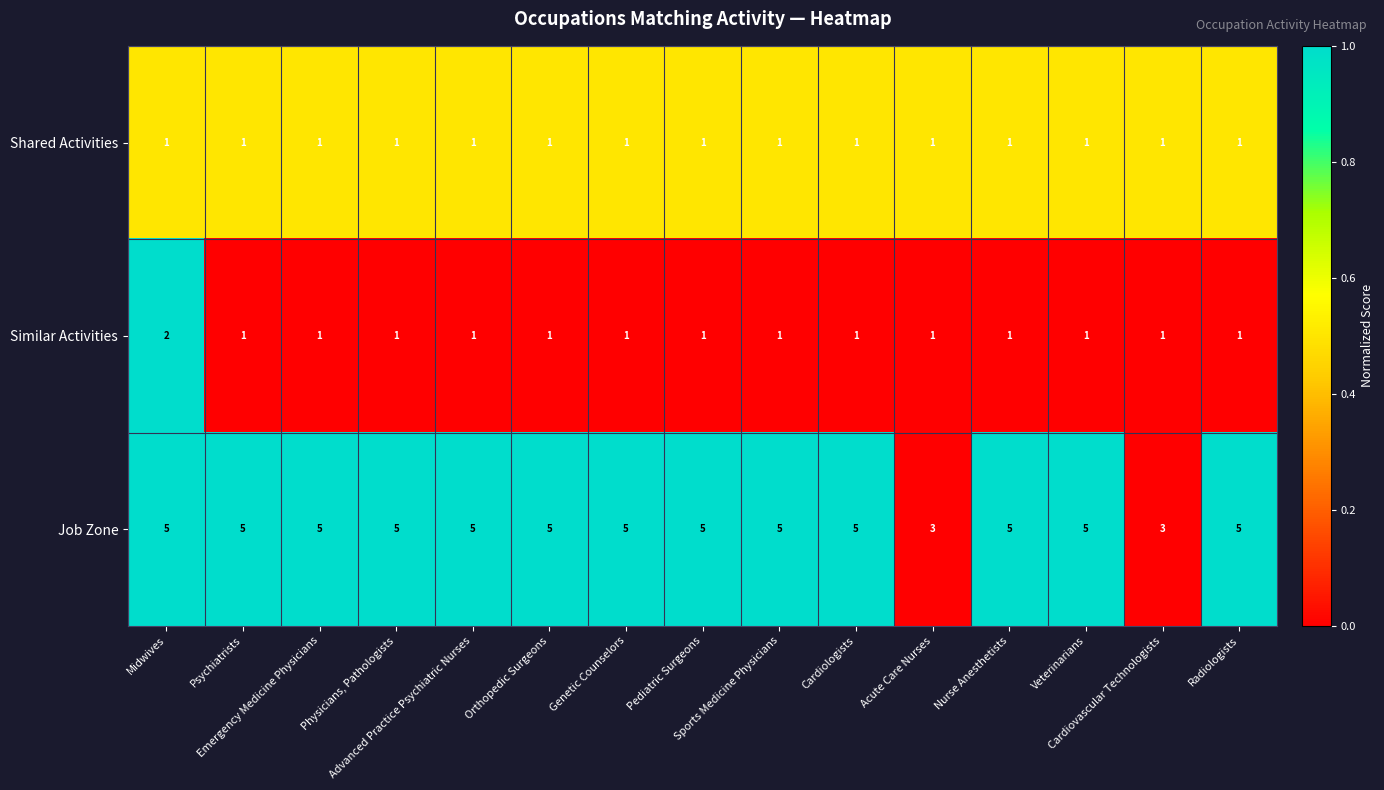

What is the total value across all series at Pediatric Surgeons?

7